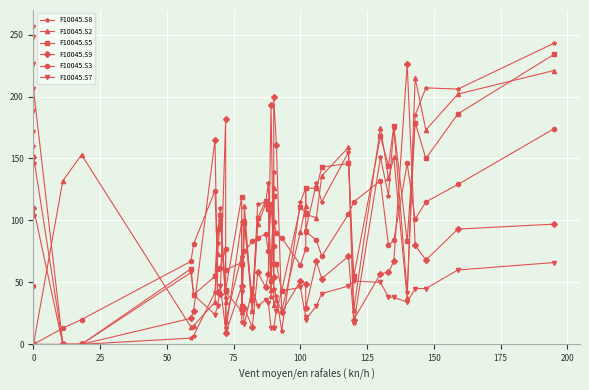

How many data points in F10045.S5 are less than 98?

20